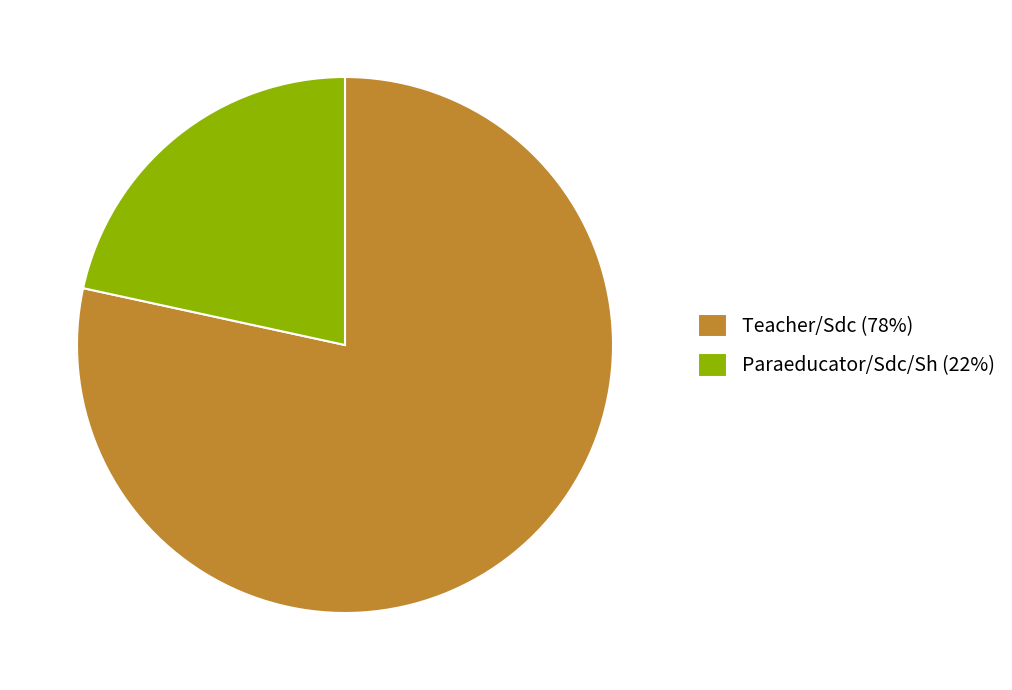

Approximately how many times larger is the value at Paraeducator/Sdc/Sh (22%) compared to Teacher/Sdc (78%)?

0.3